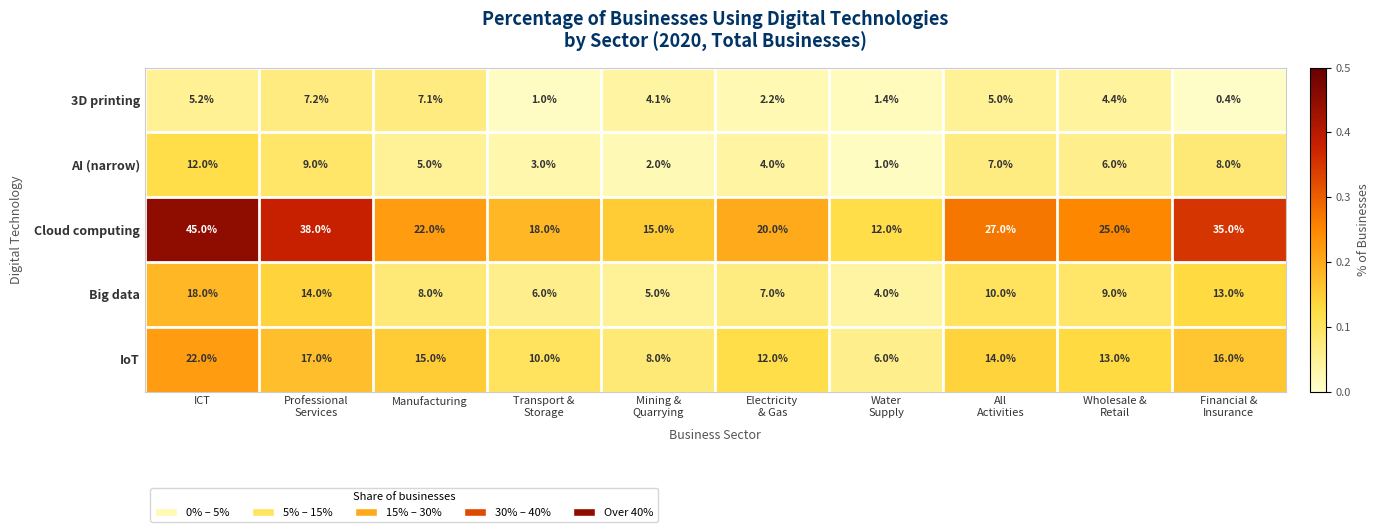

Which series has the widest spread of values?

Cloud computing